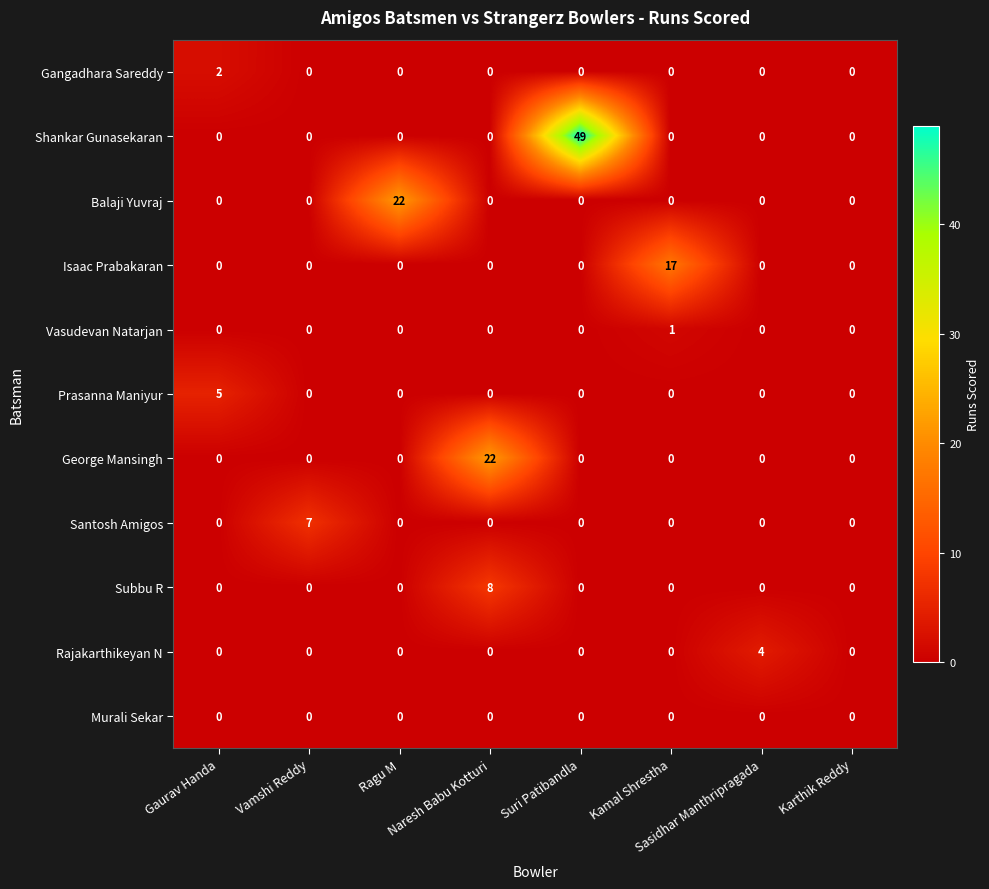

Which series has the widest spread of values?

Shankar Gunasekaran